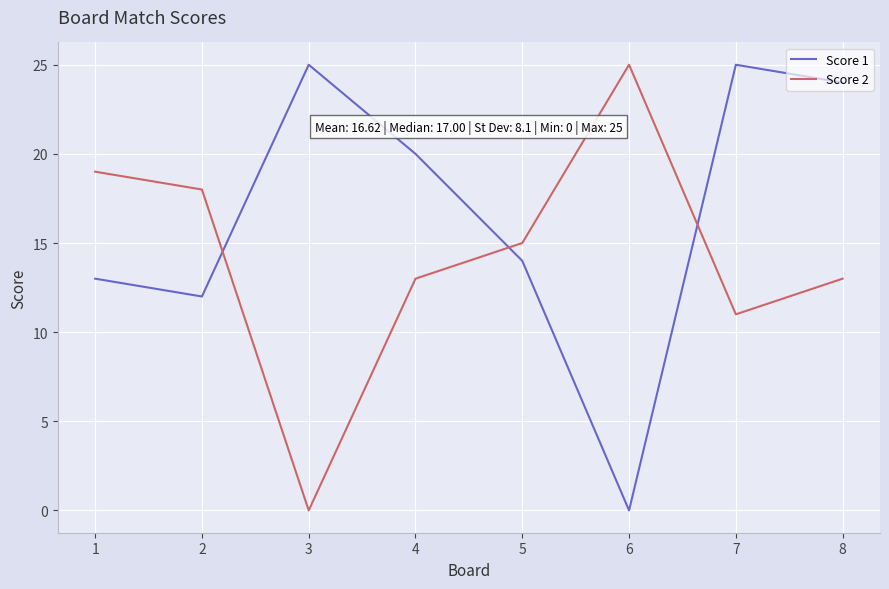

At which label does Score 2 reach its minimum?

3